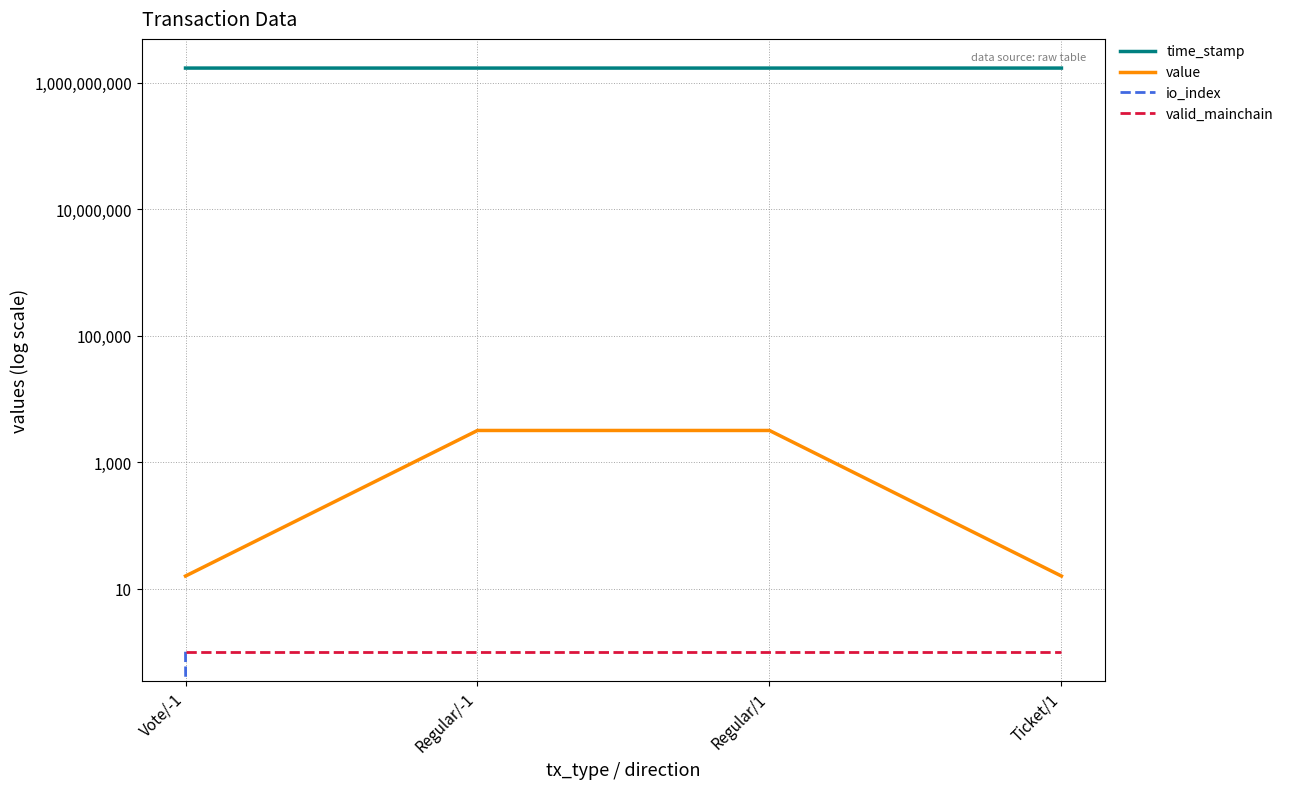

Which series has the largest total across all categories?

time_stamp